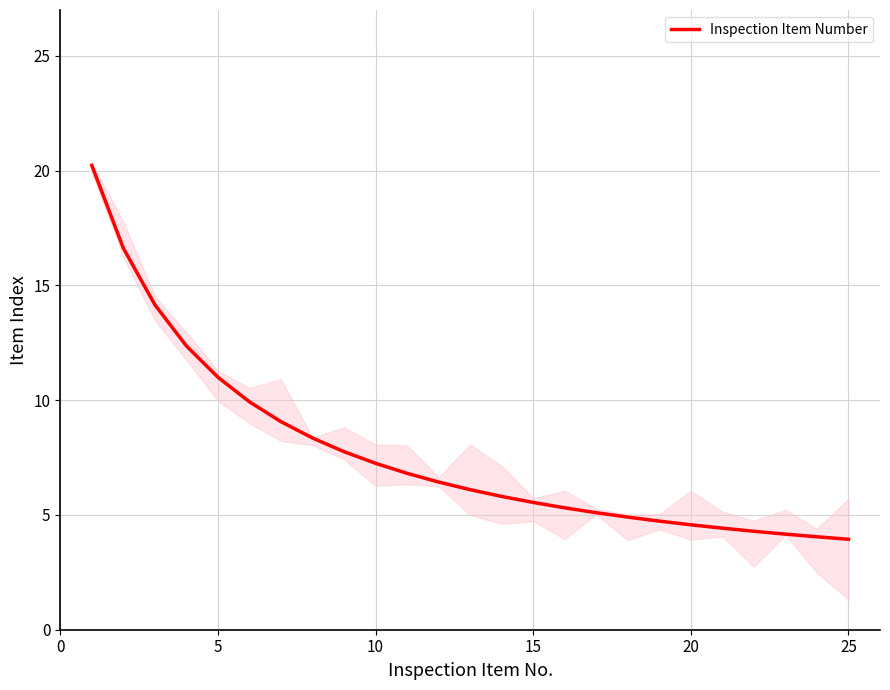

What is the maximum value for Inspection Item Number?

20.2